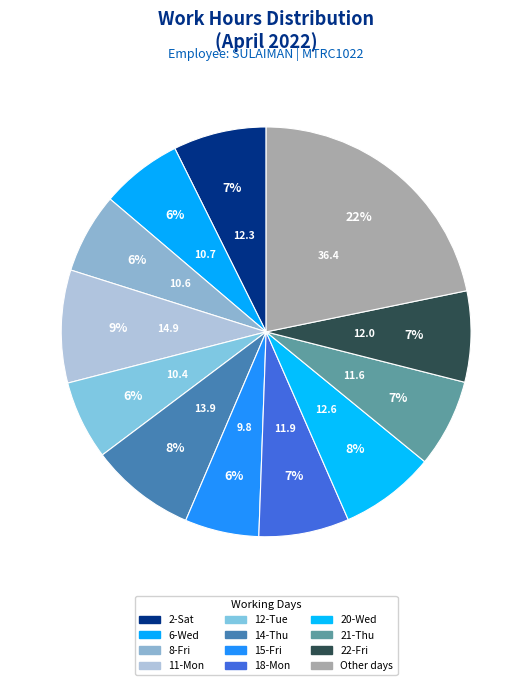

Count the number of slices in the pie.

12